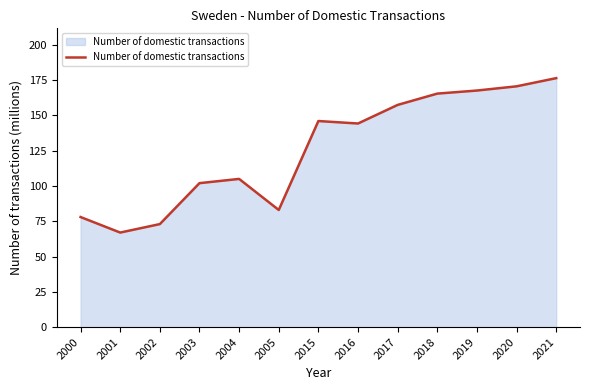

At which category does the data reach its first local valley?

2001